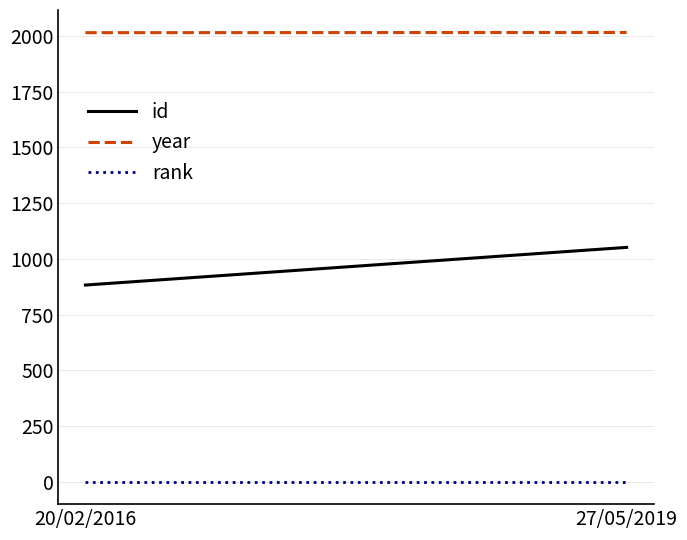

What is the smallest value displayed?

1